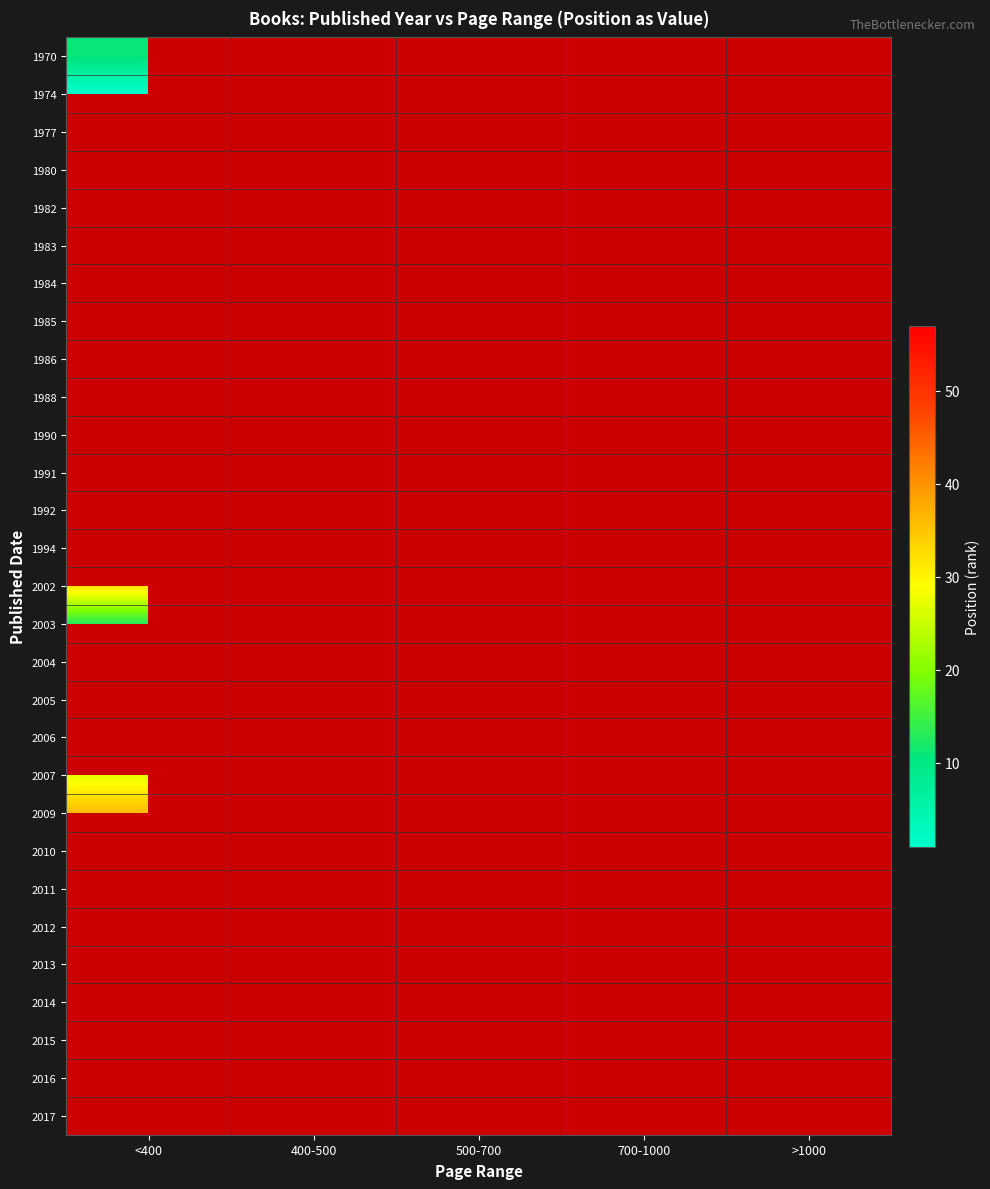

At how many categories does at least one series exceed 25?

4